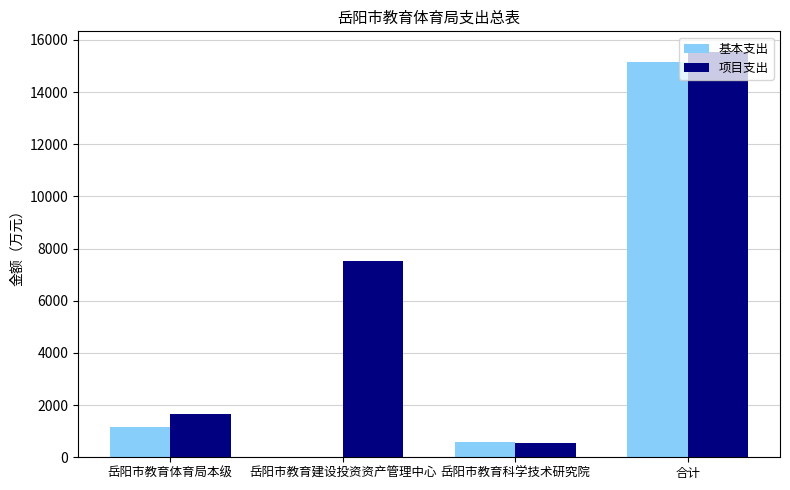

The 基本支出 series shows 15137.3 at 合计. True or false?

True